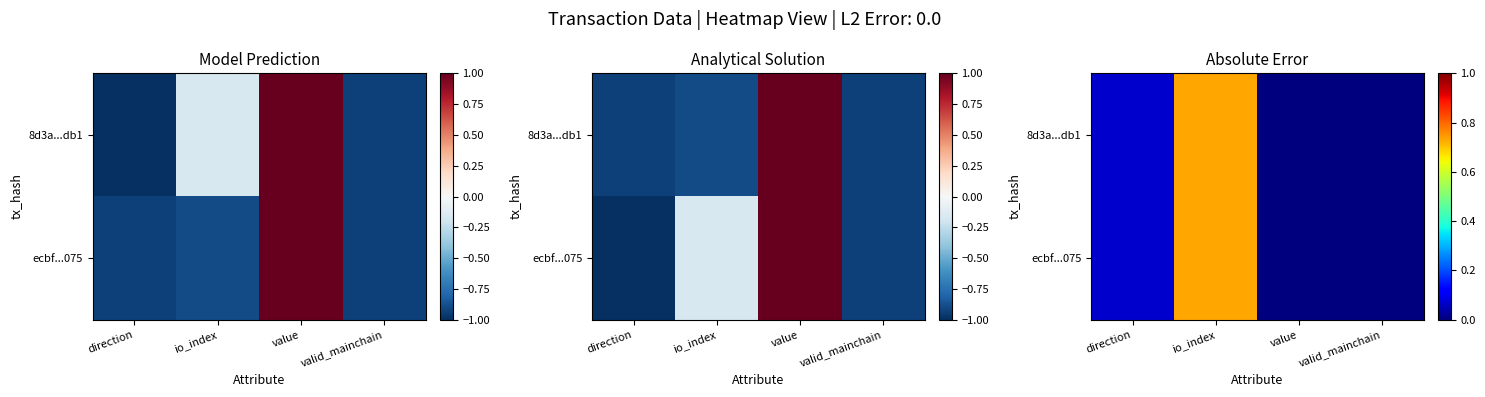

What is the sum of the 8d3a...db1 values at io_index and direction?

0.8